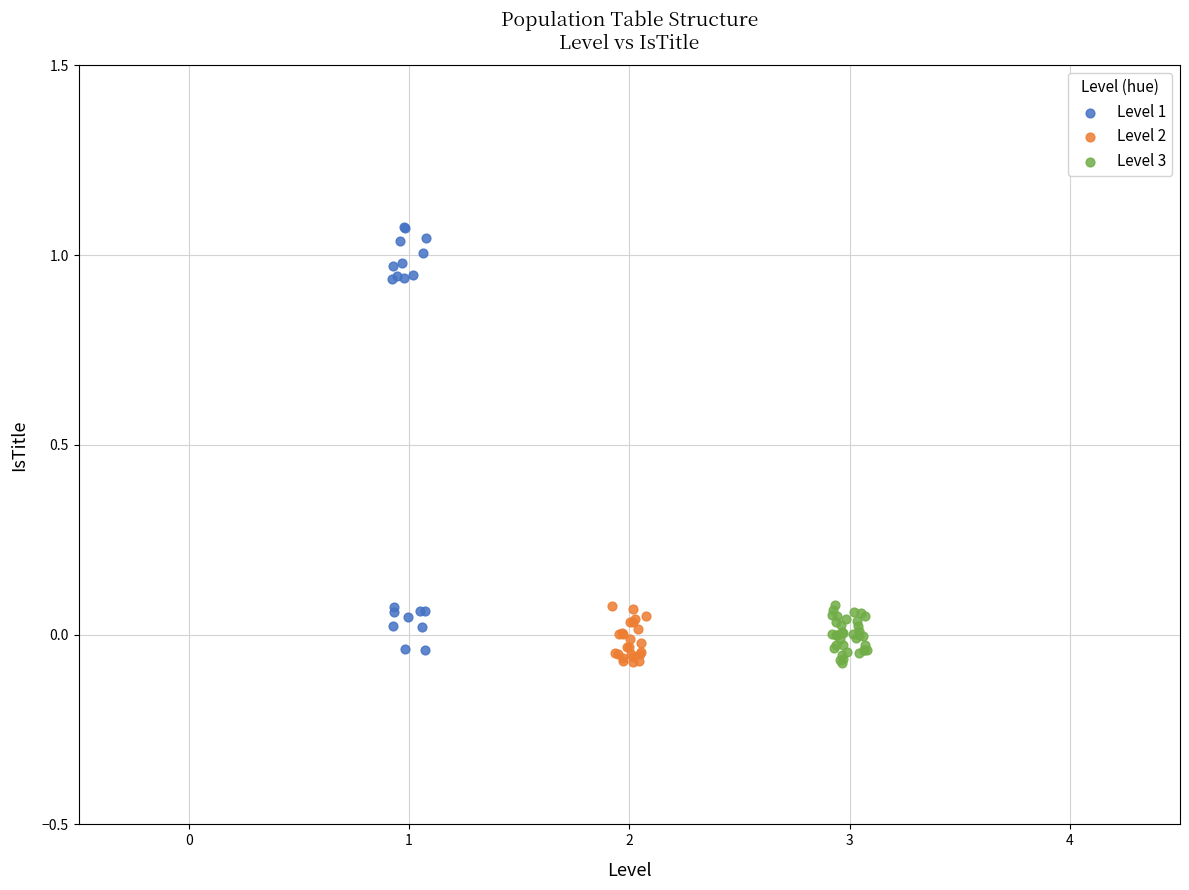

What are all the series names shown in the legend?

Level 1, Level 2, Level 3